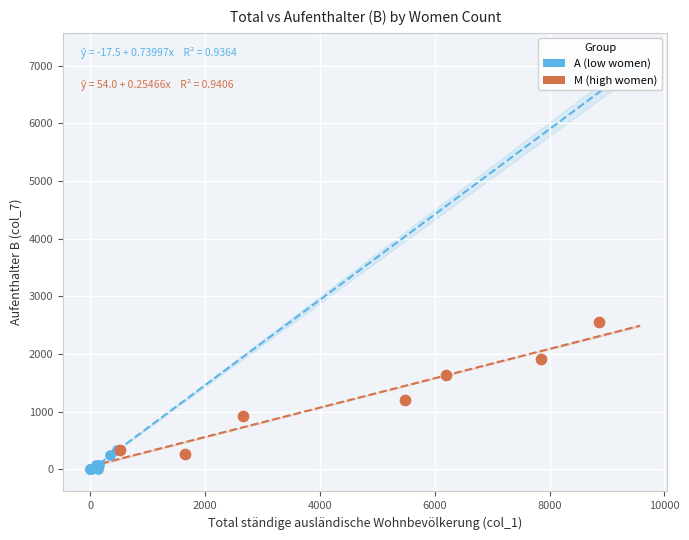

Which series contains the highest Y value?

M (high women)